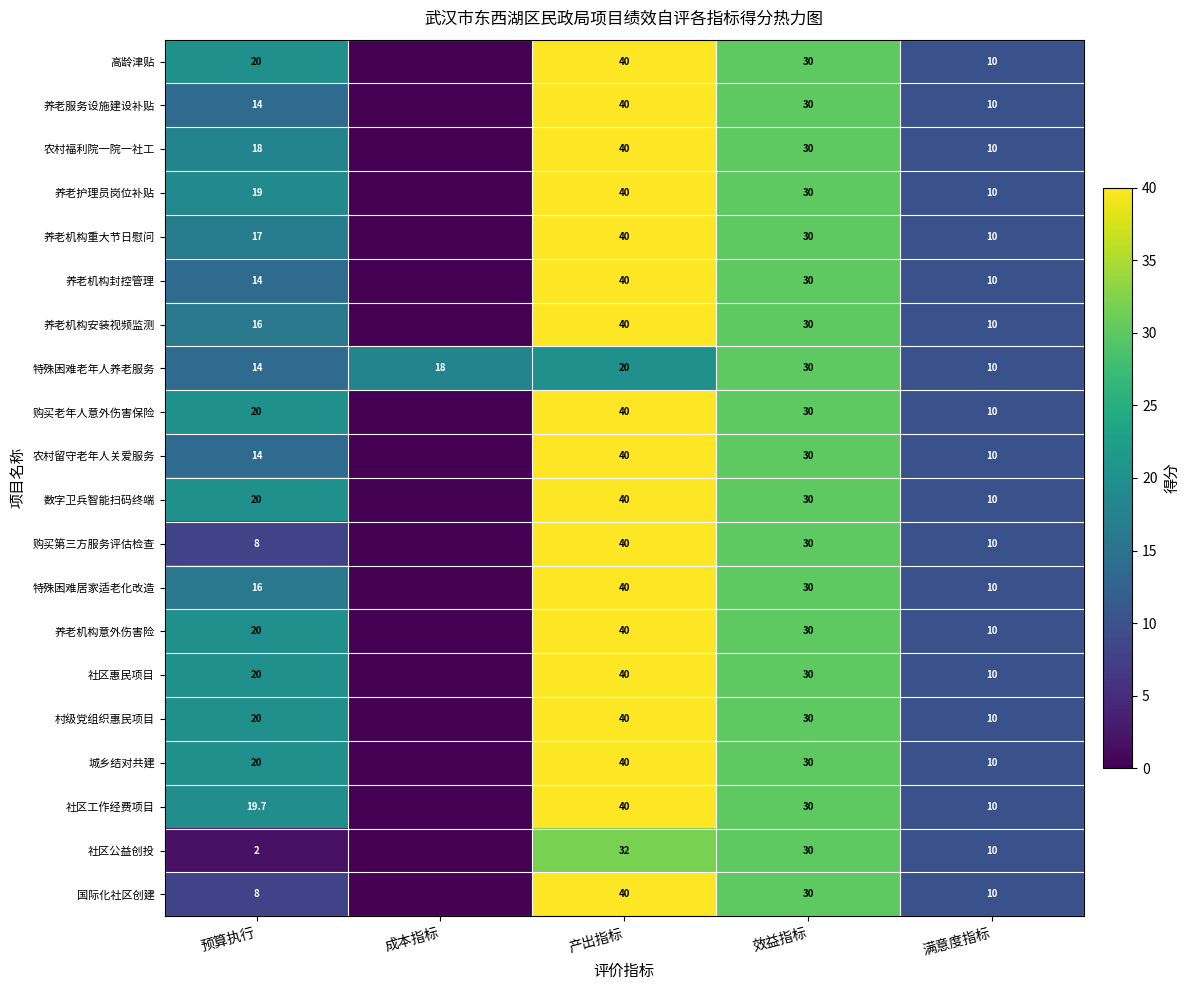

True or false: 特殊困难老年人养老服务 has a value of 33.7 at 产出指标.

False